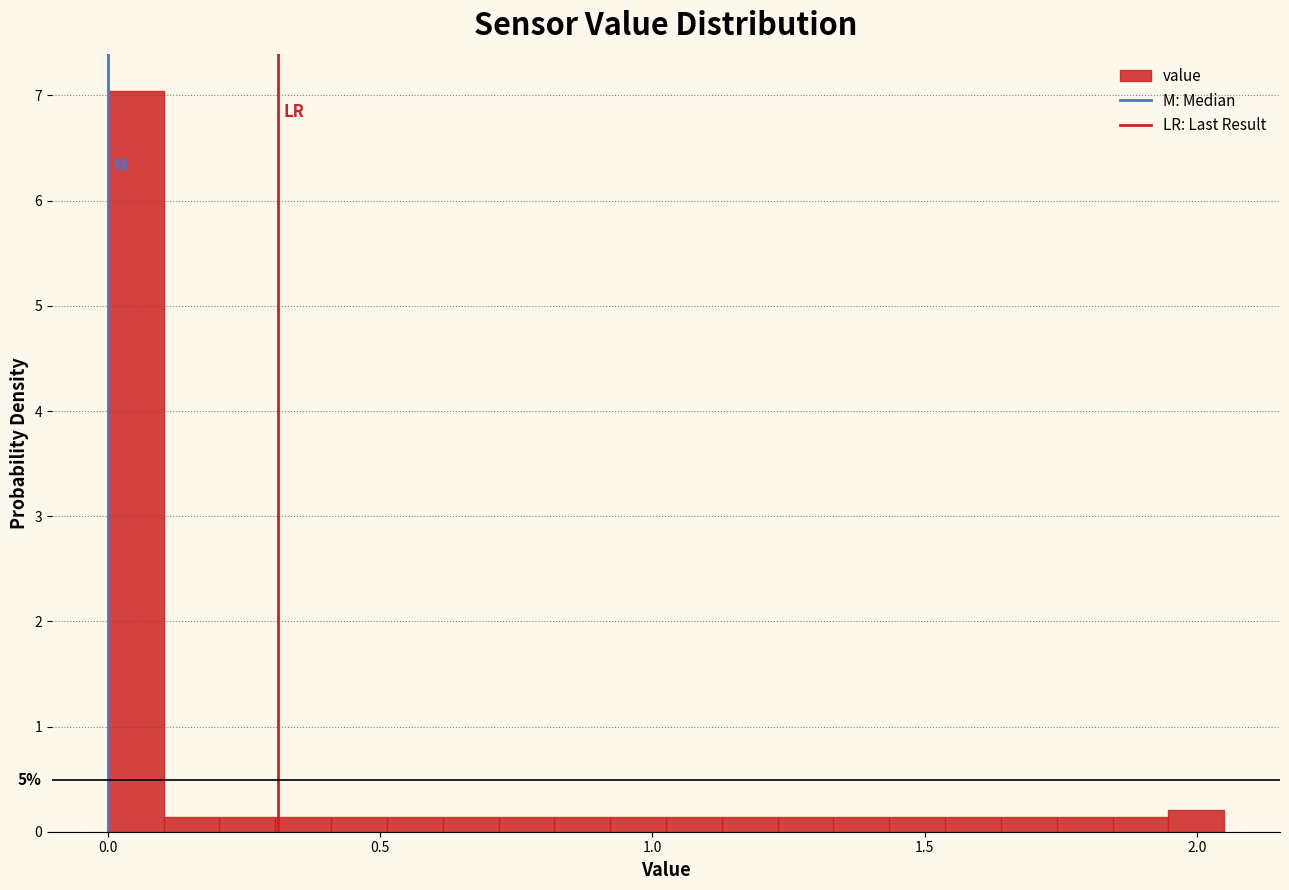

Read against the x-axis, roughly where is the centre of the tallest bar?

0.05